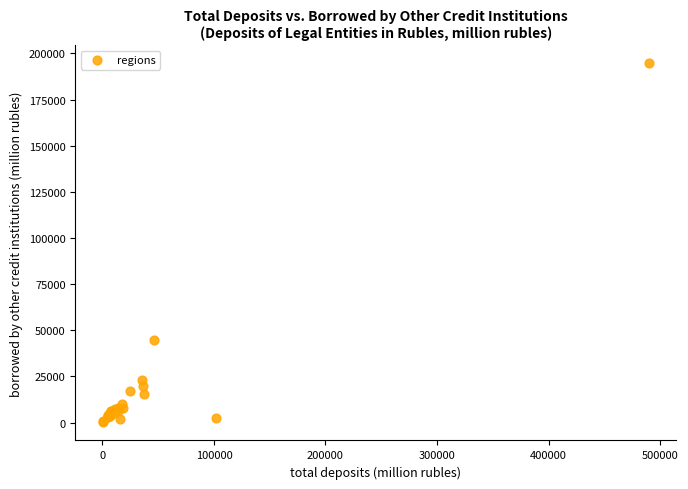

What Y value in the scatter plot is closest to 97362?

44786